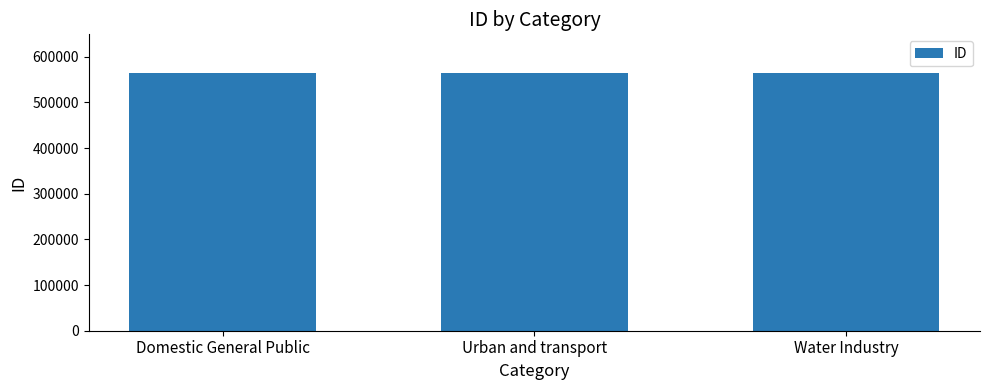

True or false: the data shows 564601 at Water Industry.

True